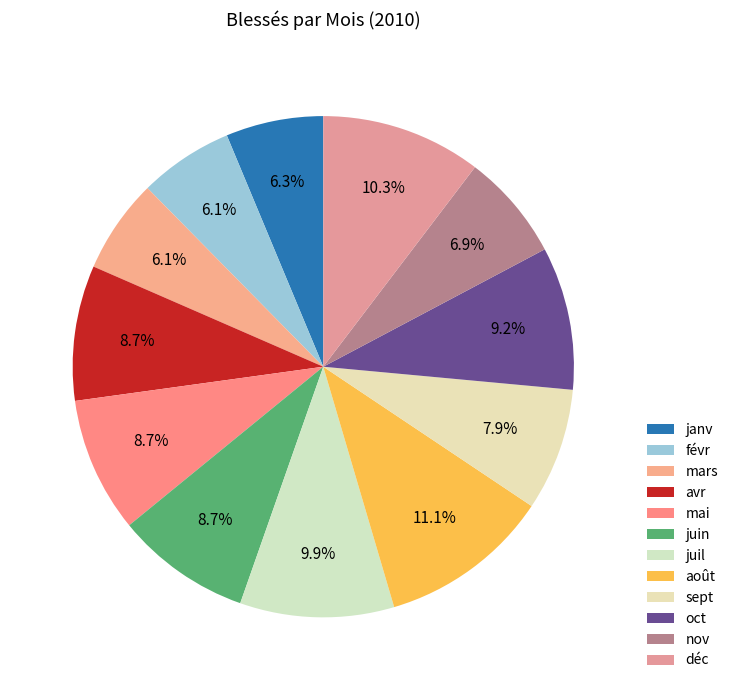

To the nearest percent, what is the difference between the largest and smallest slice percentages?

5%